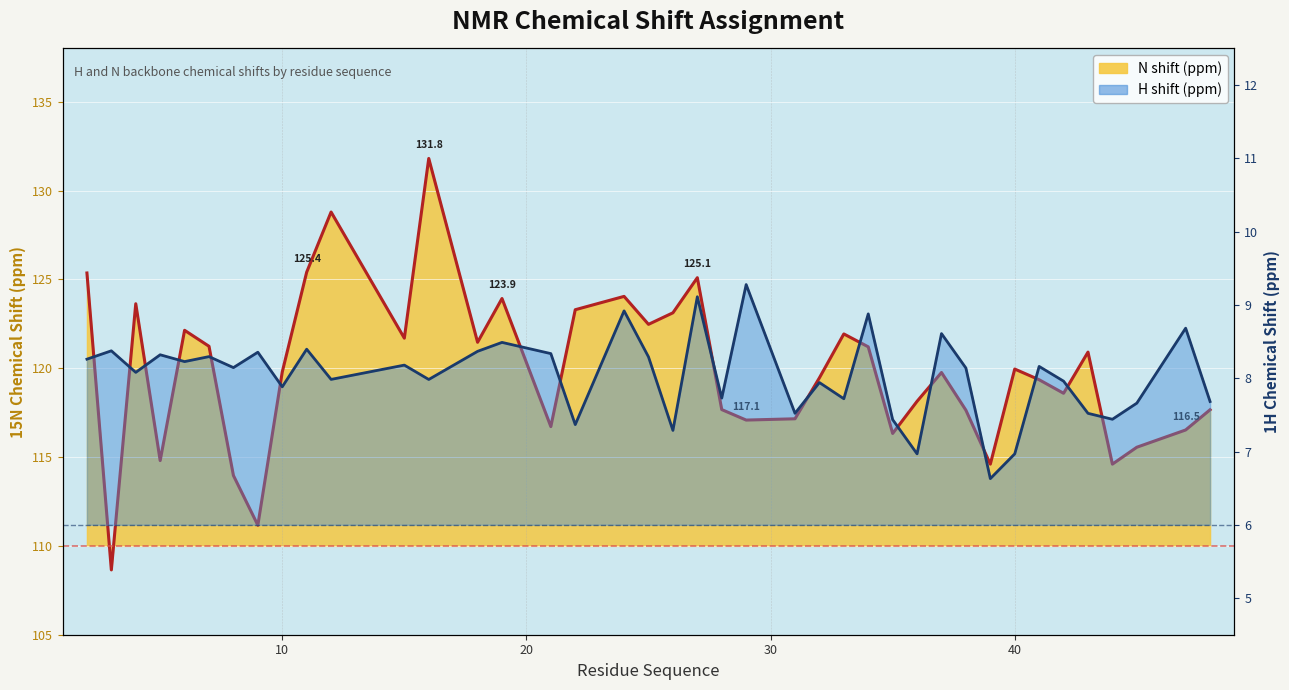

At how many categories does at least one series exceed 128?

2